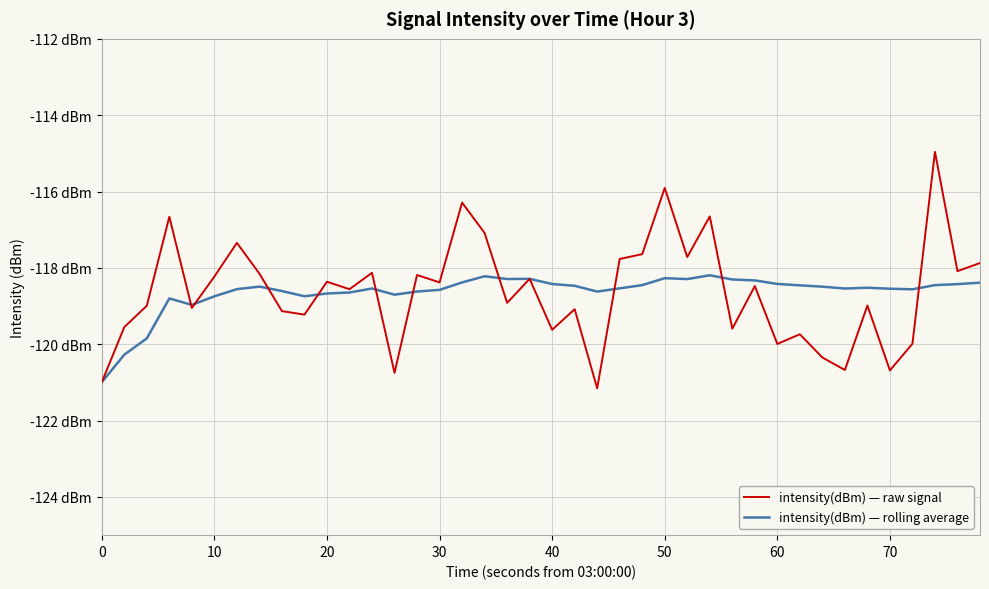

Is this an area chart (filled region under the line)?

No